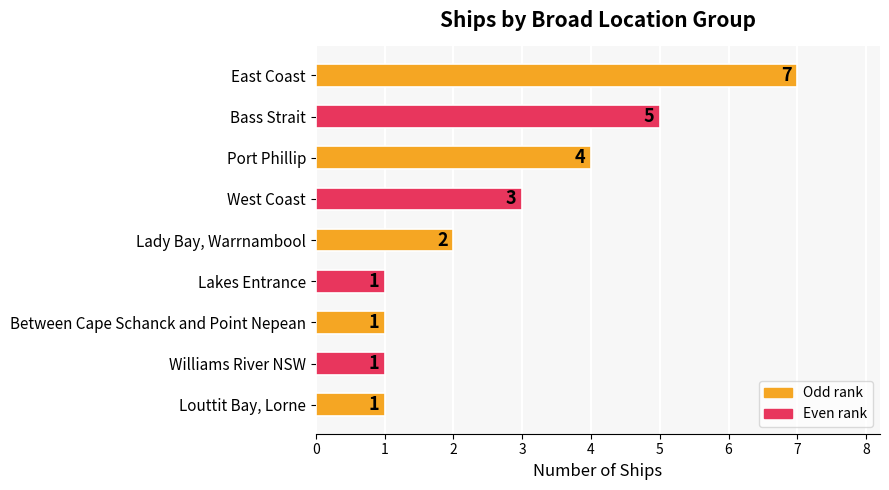

Which label corresponds to the largest value in the chart?

East Coast